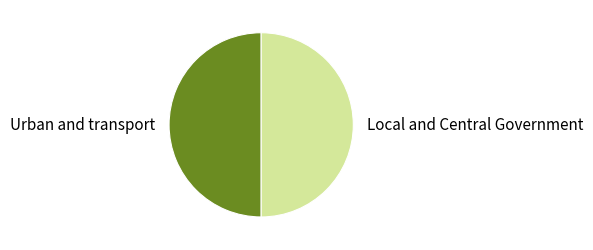

Is it true that Urban and transport is 42% of the pie?

False